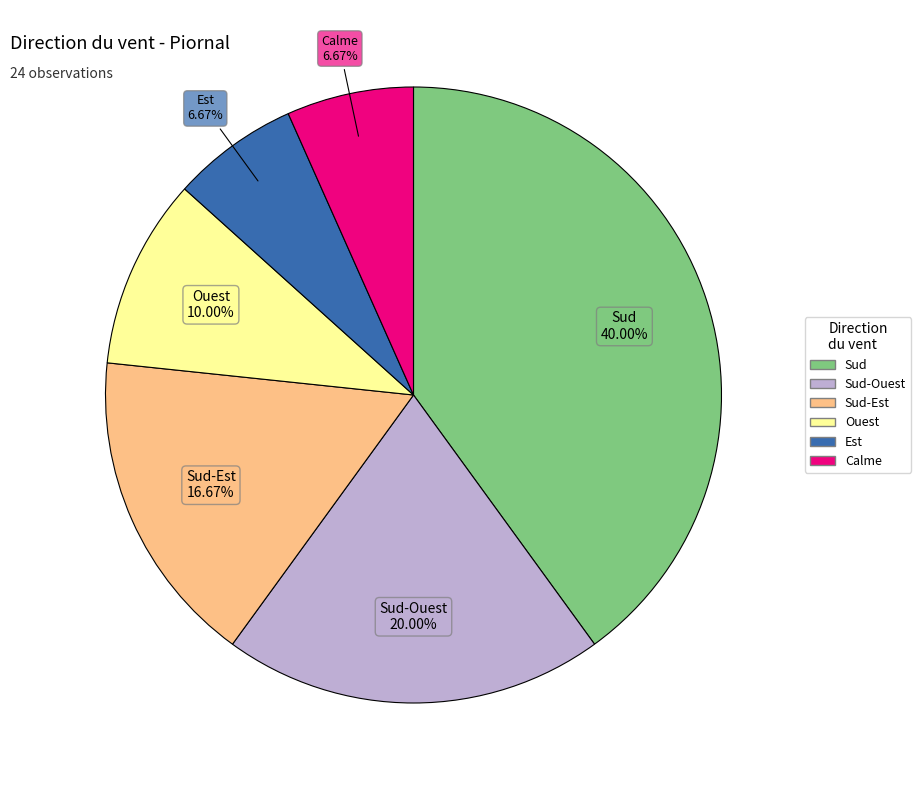

Does any single category account for the majority?

No